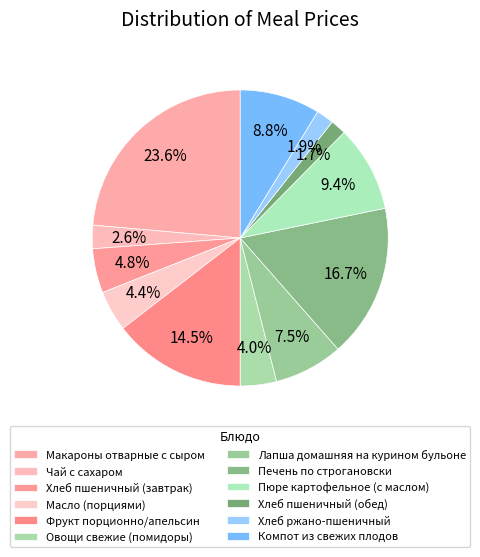

True or false: Масло (порциями) accounts for 4% of the total.

True